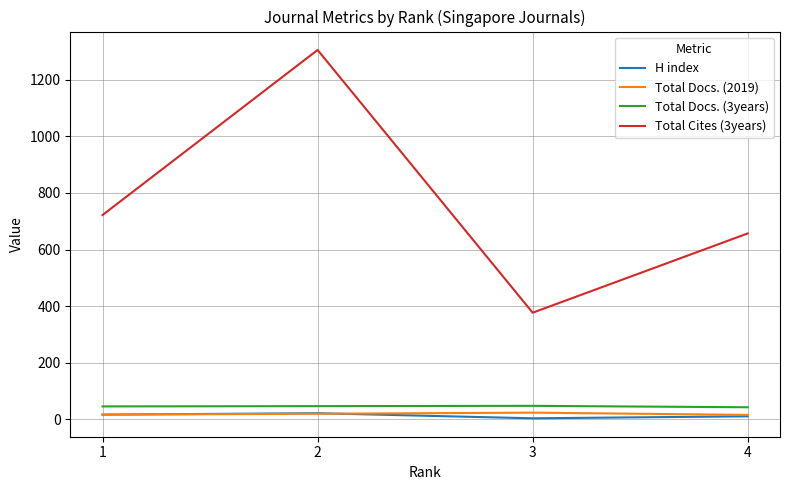

The H index series shows 11 at 4. True or false?

True